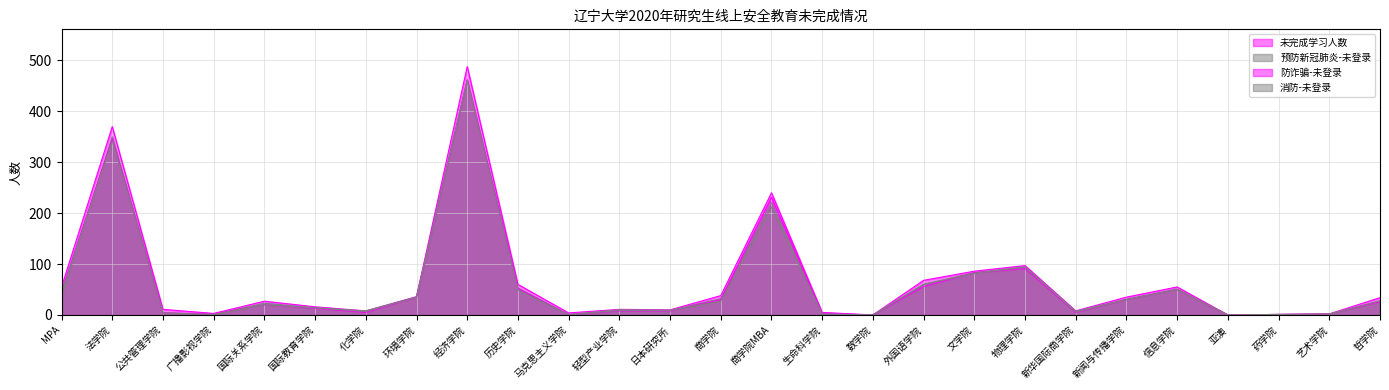

The value of 防诈骗-未登录 at 哲学院 is 26. True or false?

True